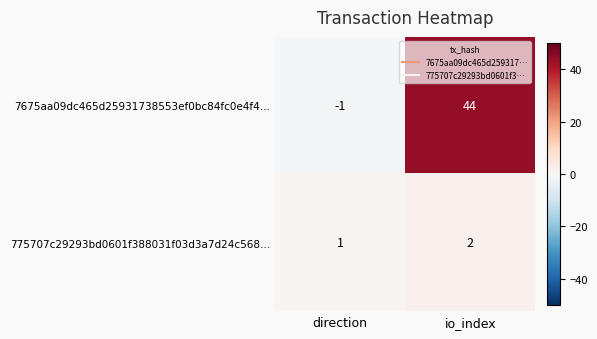

Reading left to right, what are all the values shown in this chart?

7675aa09dc465d25931738553ef0bc84fc0e4f4…: -1	44
775707c29293bd0601f388031f03d3a7d24c568…: 1	2